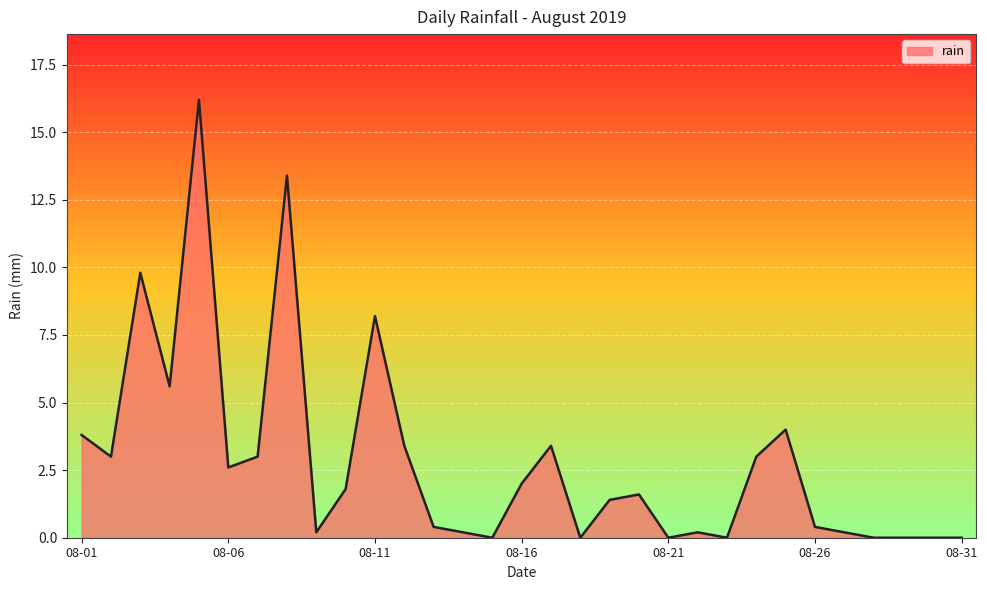

What is the maximum value shown in the chart?

16.2